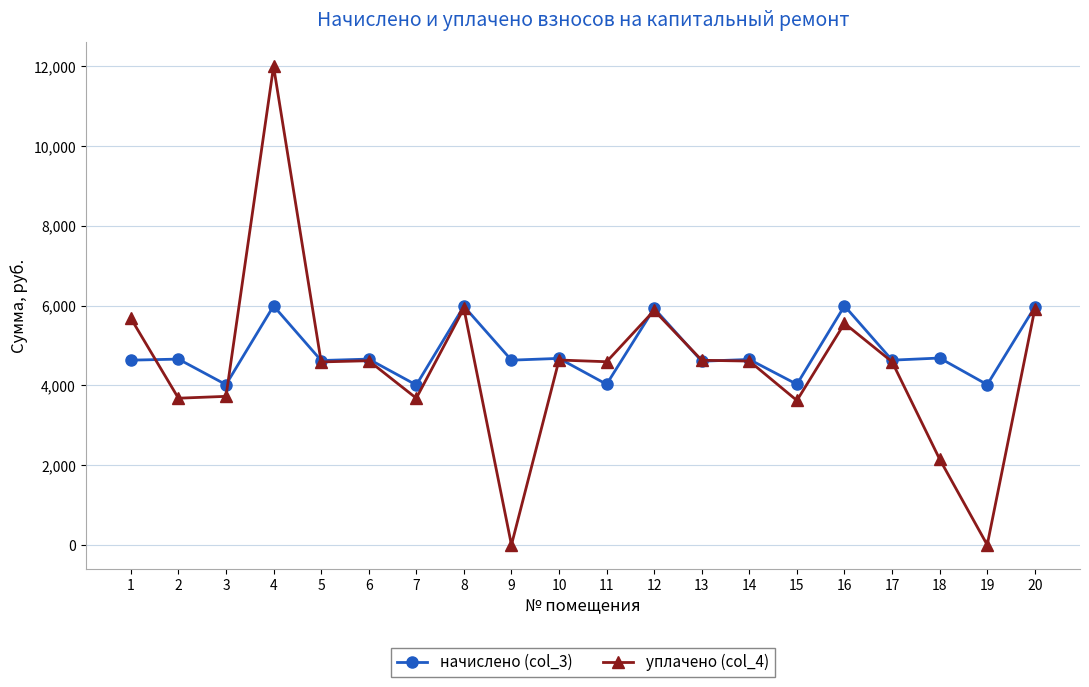

What is the difference between the highest and lowest values at 12?

52.0